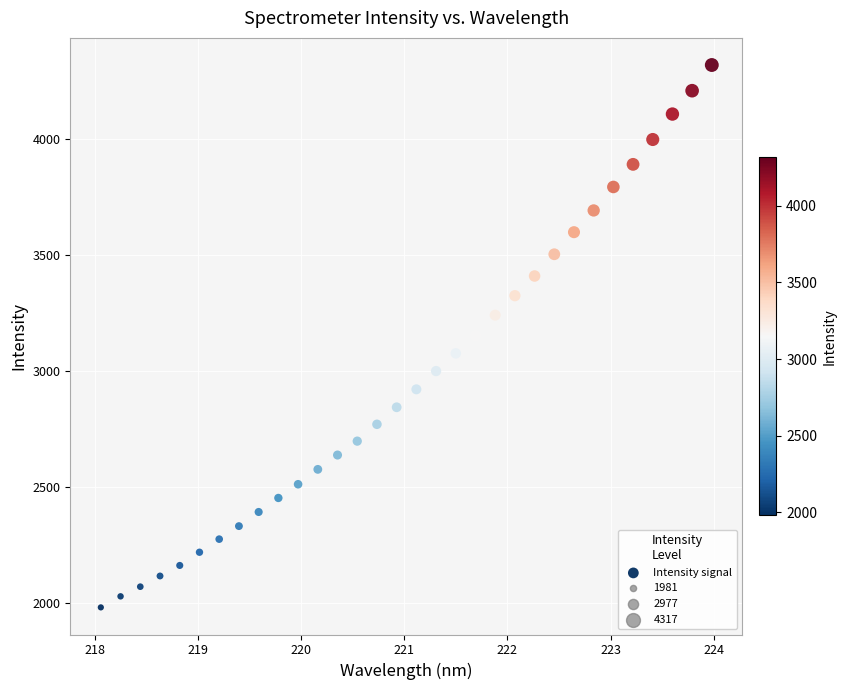

What is the range of Y values (max minus min)?

2335.6